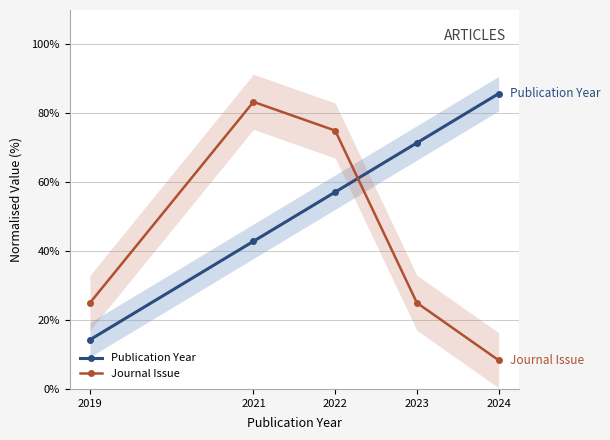

What is the sum of all Publication Year values?

271.4